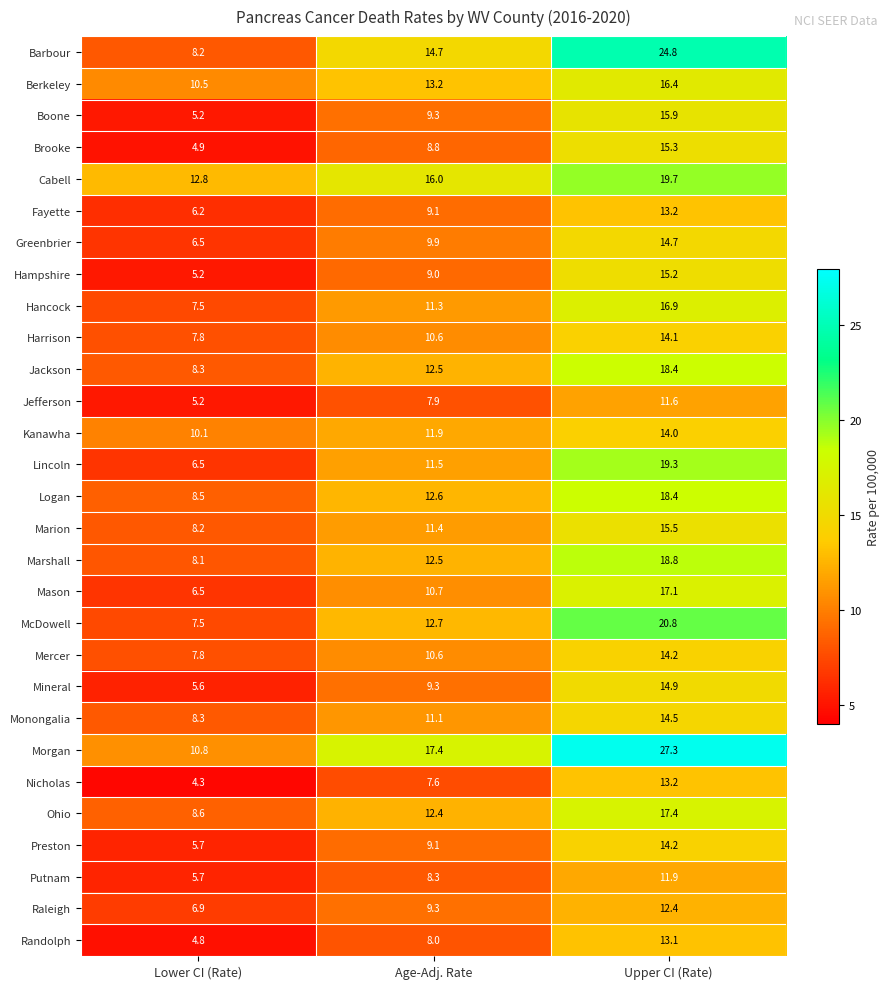

What is the minimum value shown in the chart?

4.3